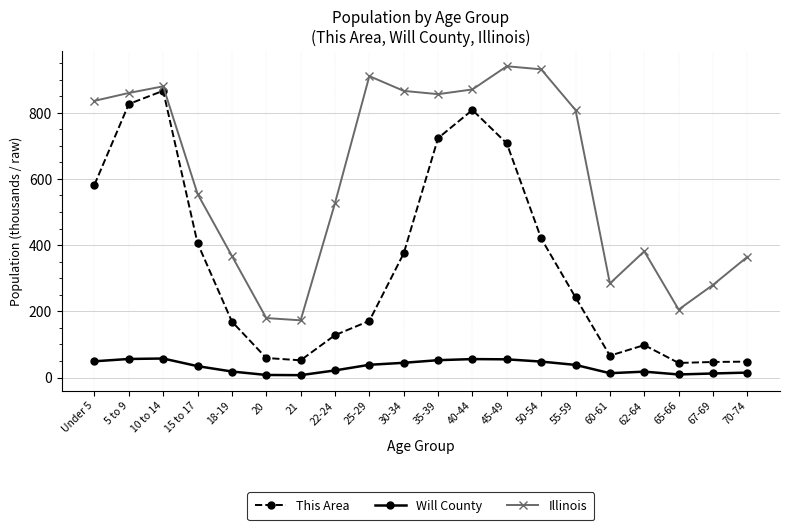

Which series changed the most between 10 to 14 and 22-24?

This Area